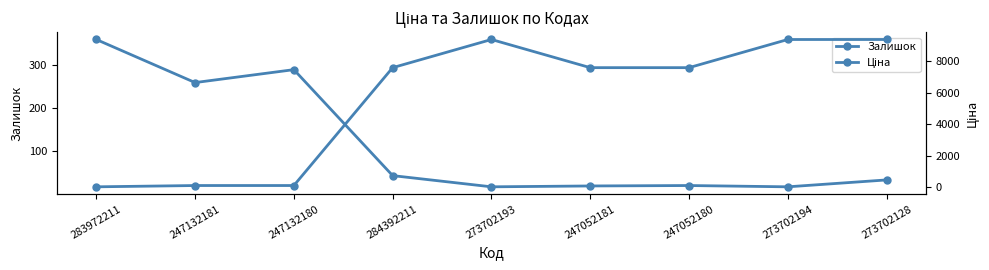

Does the chart have visible grid lines?

No